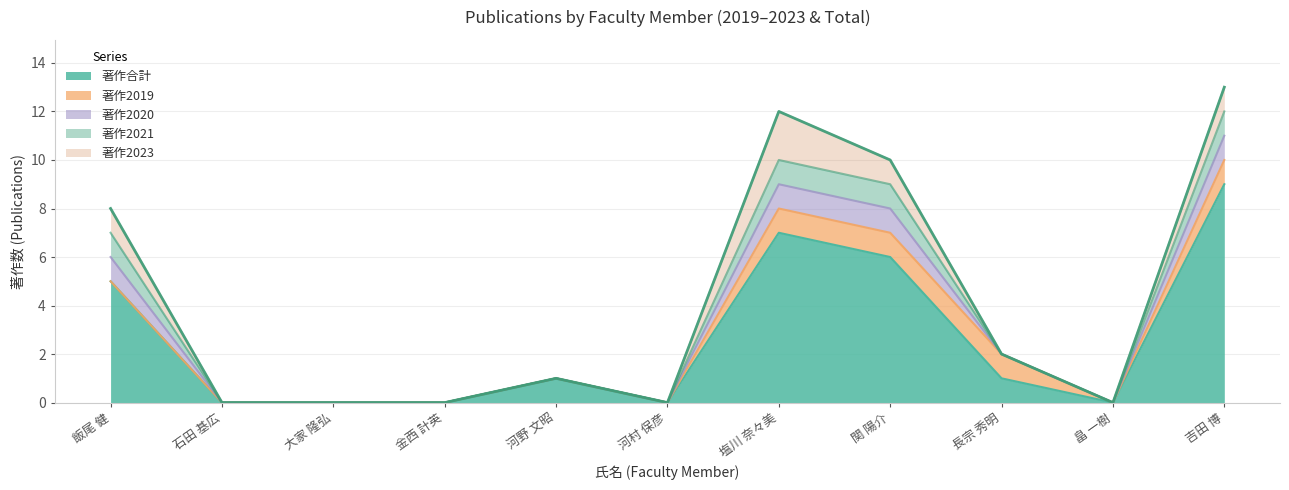

What is the difference between the second highest and minimum values in the 著作2023 series?

1